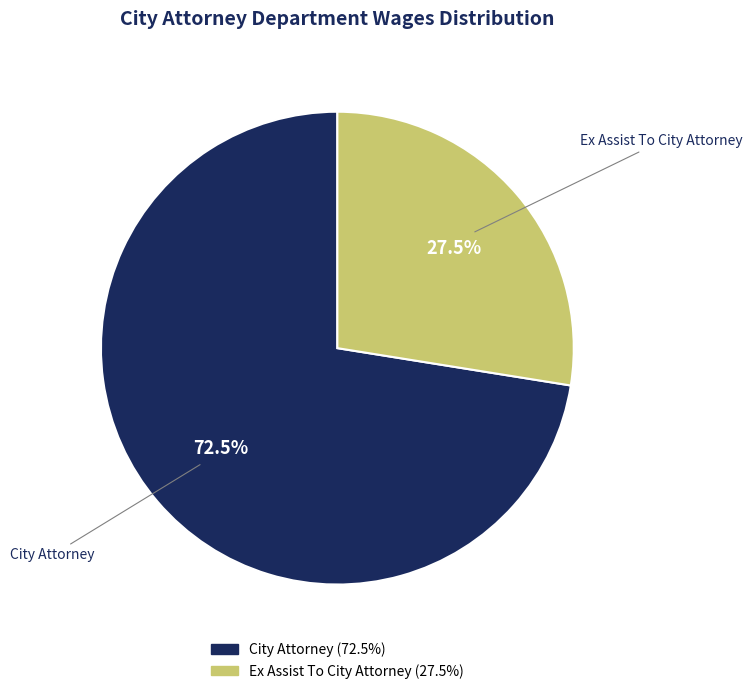

Which slice is the largest?

City Attorney